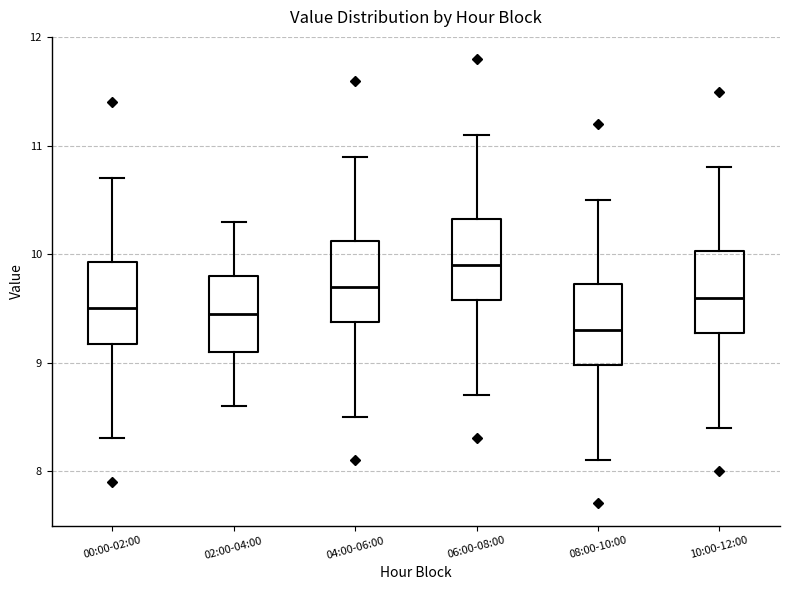

Where does the lower whisker of the box for 00:00-02:00 end on the y-axis? The values are not printed on the chart, so give them approximately, as read against the axis.

8.3